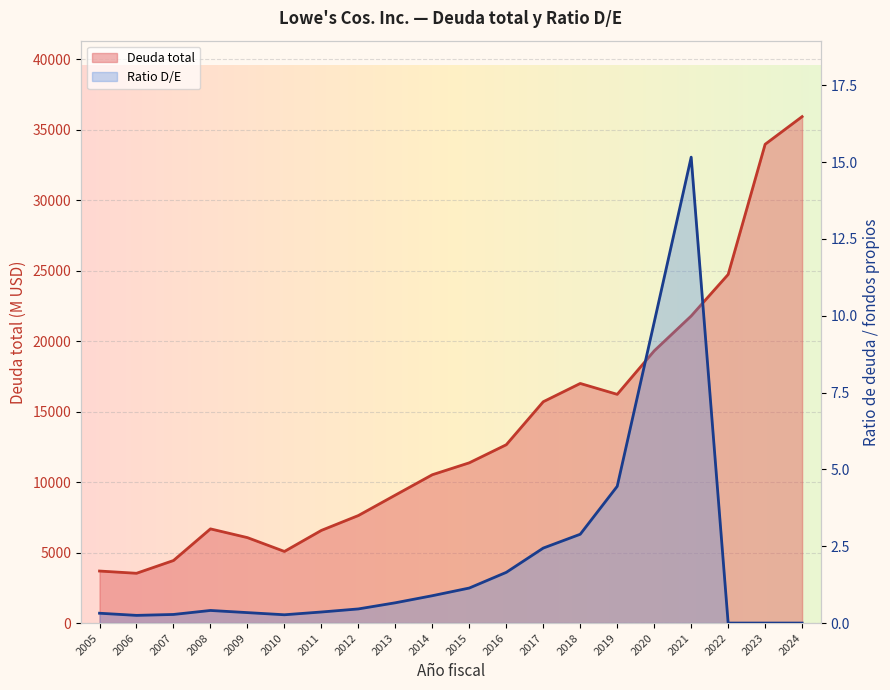

Count the number of data series in this chart.

2